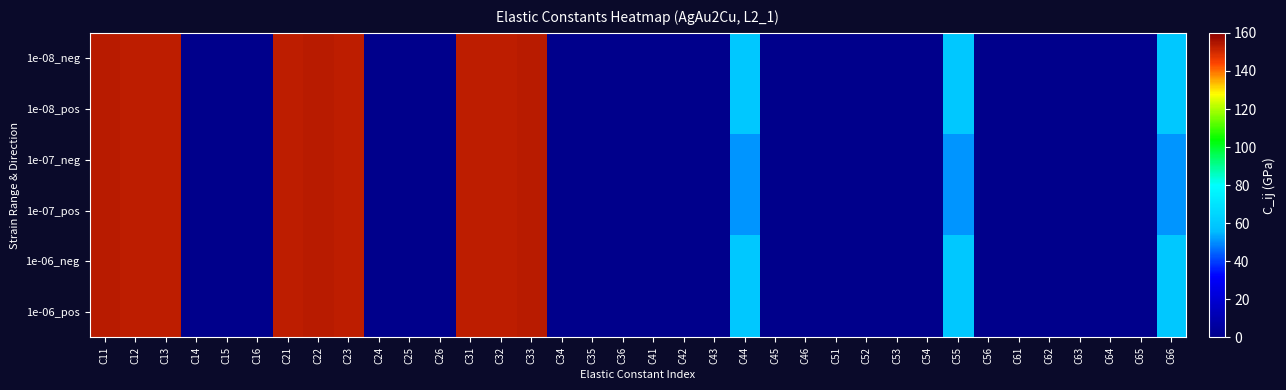

List the series in order of their peak value, highest first.

1e-08_neg, 1e-08_pos, 1e-07_neg, 1e-07_pos, 1e-06_neg, 1e-06_pos